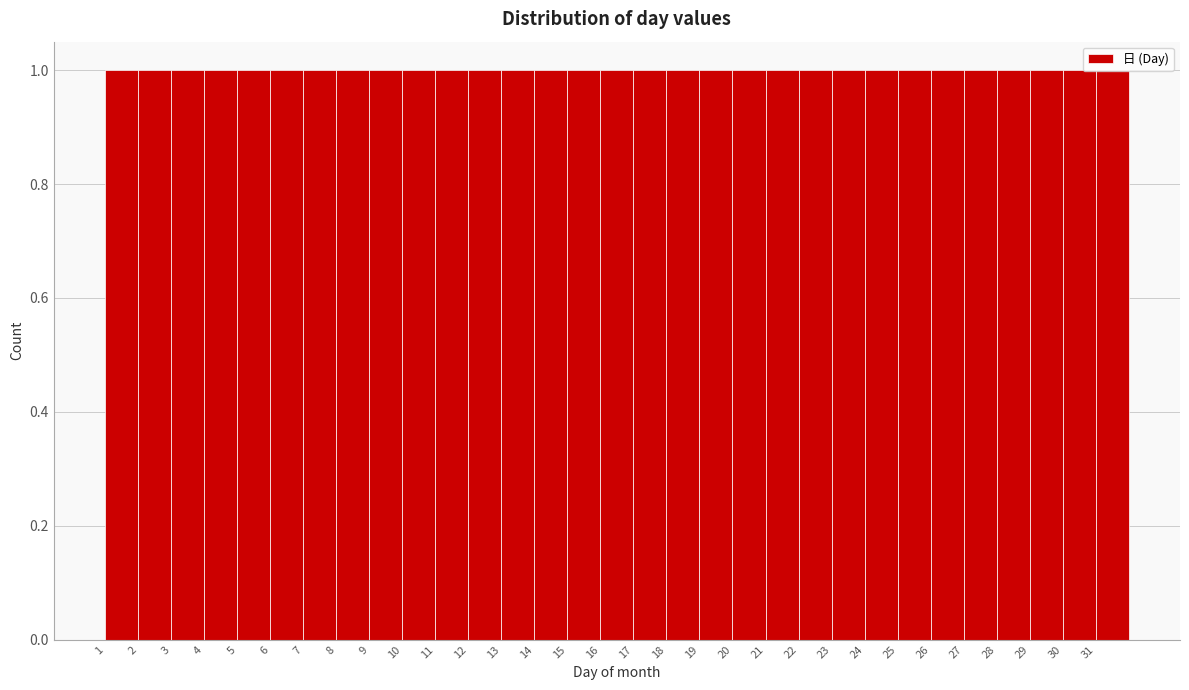

Reading left to right, transcribe this chart: for each bar, give the range it covers on the x-axis and its height. The values are not printed on the chart, so give them approximately, as read against the axis.

1 to 2: 1
2 to 3: 1
3 to 4: 1
4 to 5: 1
5 to 6: 1
6 to 7: 1
7 to 8: 1
8 to 9: 1
9 to 10: 1
10 to 11: 1
11 to 12: 1
12 to 13: 1
13 to 14: 1
14 to 15: 1
15 to 16: 1
16 to 17: 1
17 to 18: 1
18 to 19: 1
19 to 20: 1
20 to 21: 1
21 to 22: 1
22 to 23: 1
23 to 24: 1
24 to 25: 1
25 to 26: 1
26 to 27: 1
27 to 28: 1
28 to 29: 1
29 to 30: 1
30 to 31: 1
31 to 32: 1